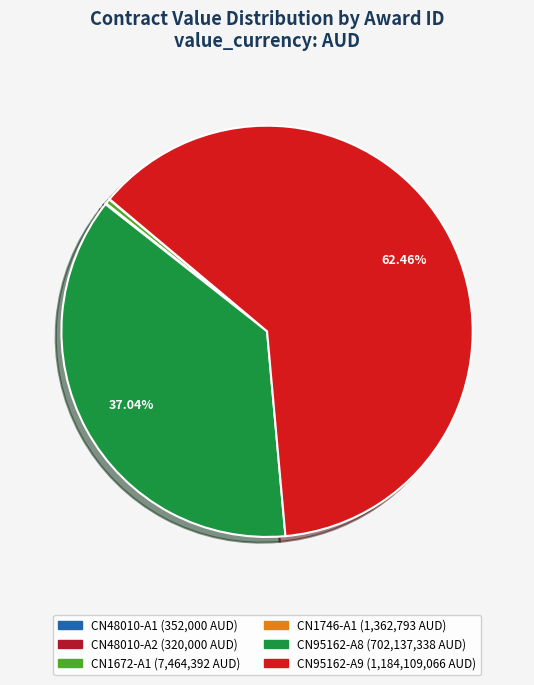

What percentage is NOT represented by CN48010-A1?

100.0%